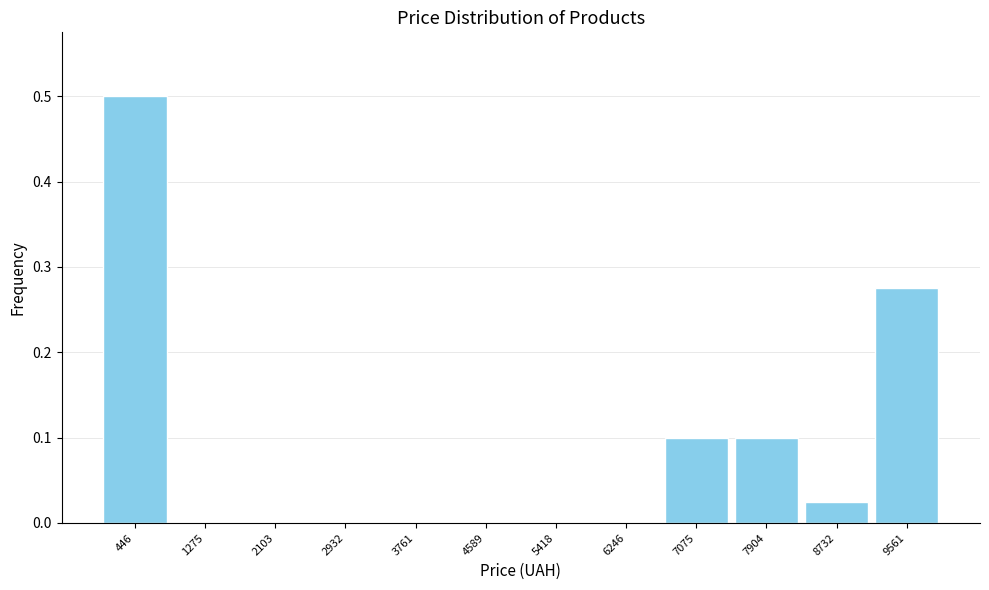

Reading left to right, transcribe this chart: for each bar, give the range it covers on the x-axis and its height. Neither the bar edges nor the heights are printed on the chart, so give them approximately, as read against the axes.

0 to 900: 0.50
900 to 1700: 0
1700 to 2500: 0
2500 to 3300: 0
3300 to 4200: 0
4200 to 5000: 0
5000 to 5800: 0
5800 to 6700: 0
6700 to 7500: 0.10
7500 to 8300: 0.10
8300 to 9100: 0.03
9100 to 10000: 0.28